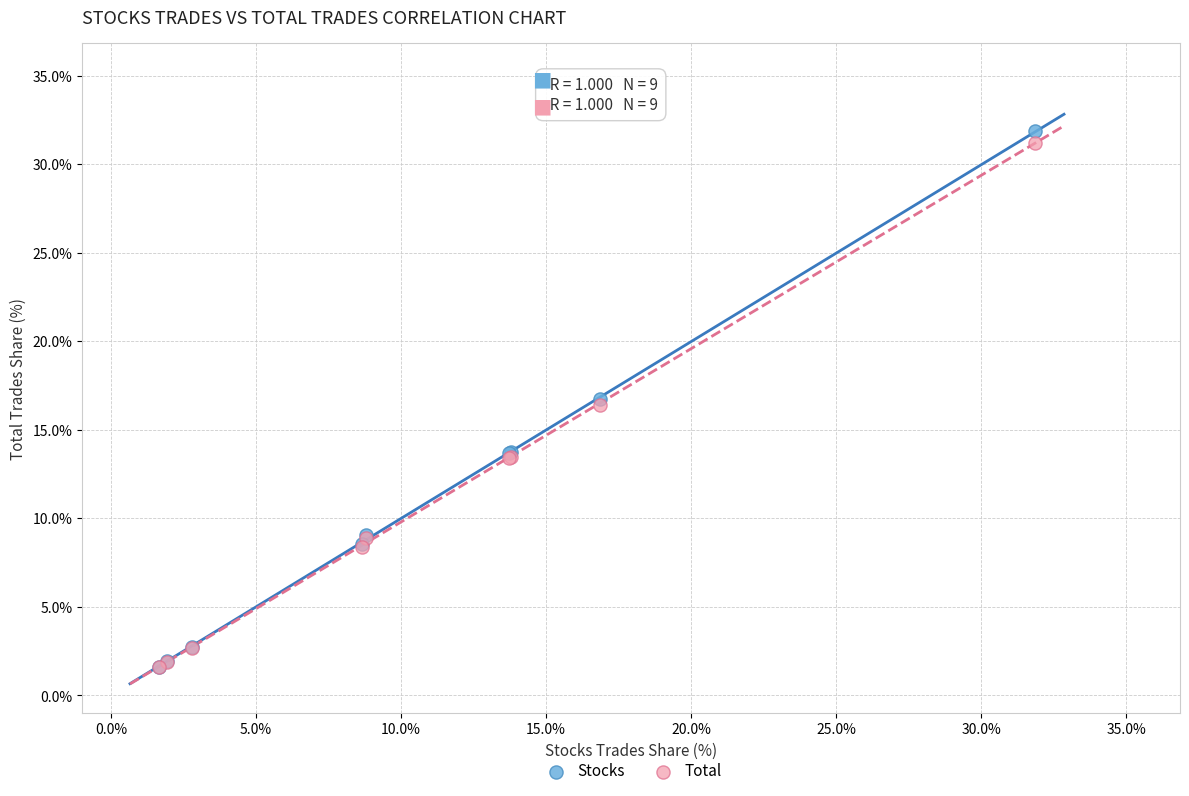

Which series contains the highest Y value?

Stocks